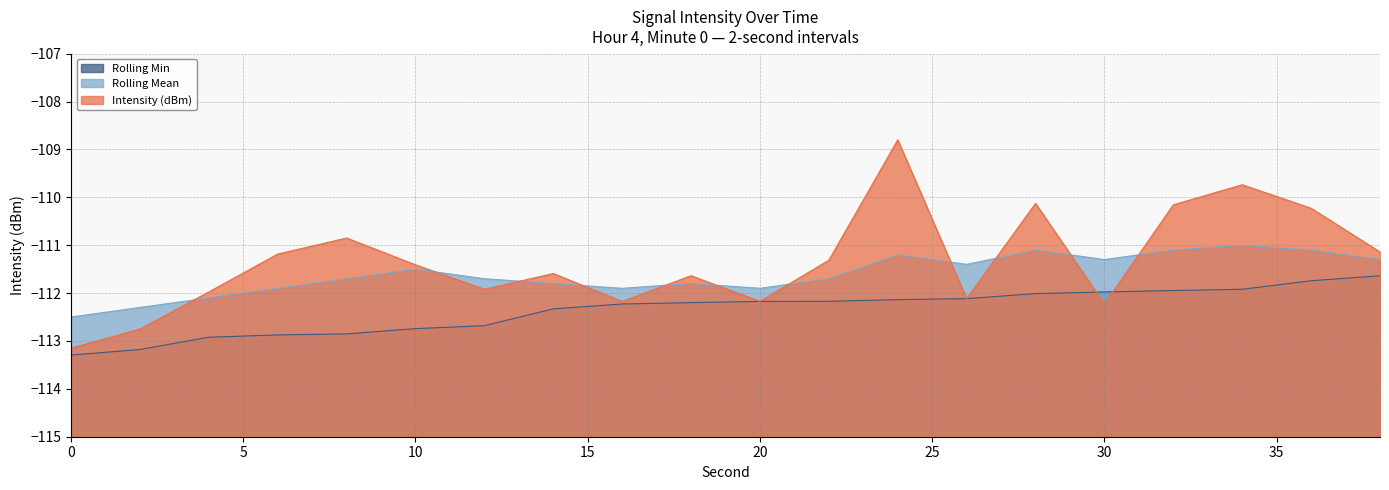

In Intensity (dBm), how many points are lower than both neighbors (excluding endpoints)?

5